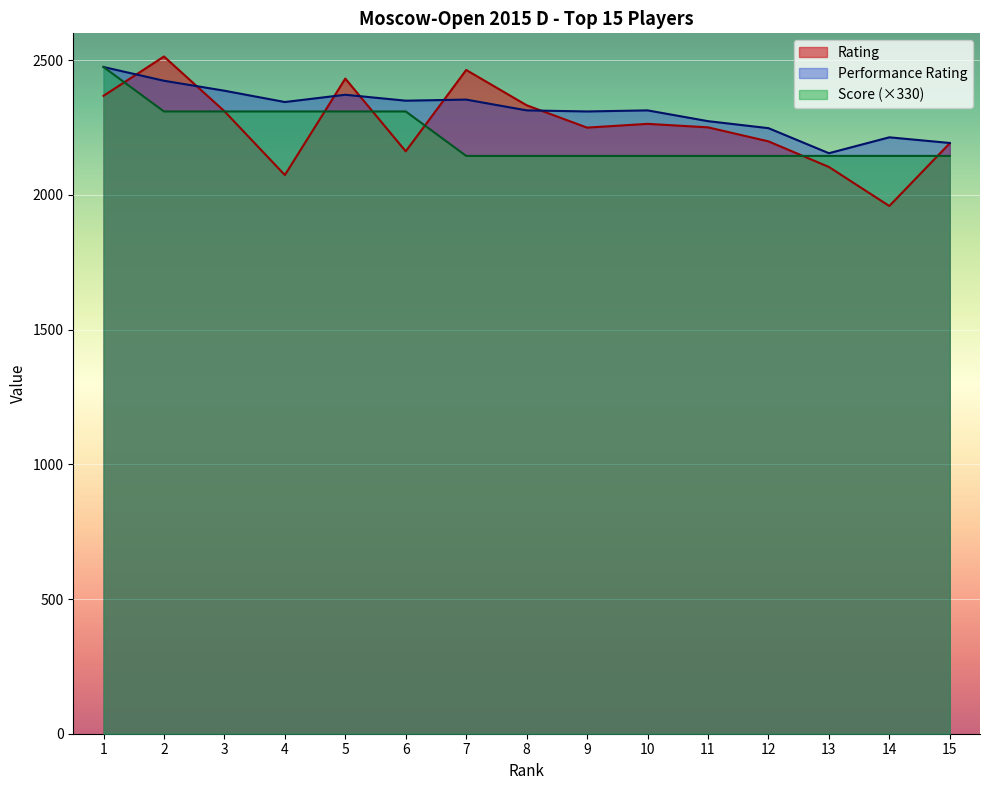

Where does the Performance Rating series first go above 2314?

1